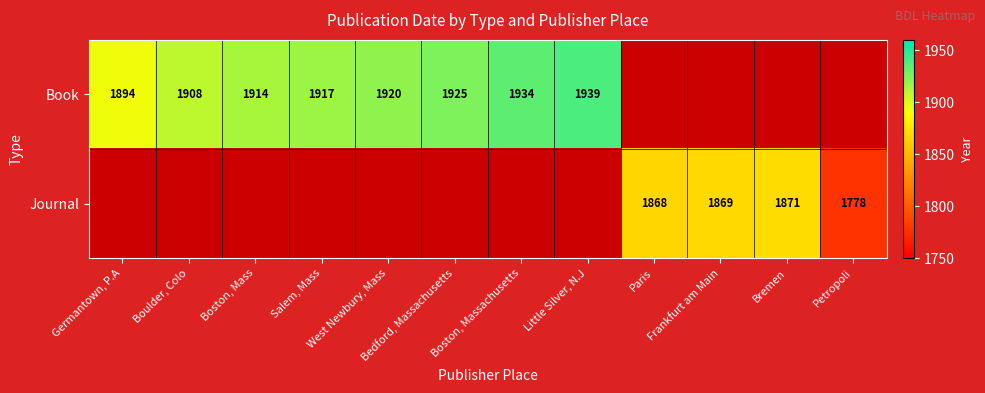

The value of Book at Little Silver, N.J is 3097. True or false?

False